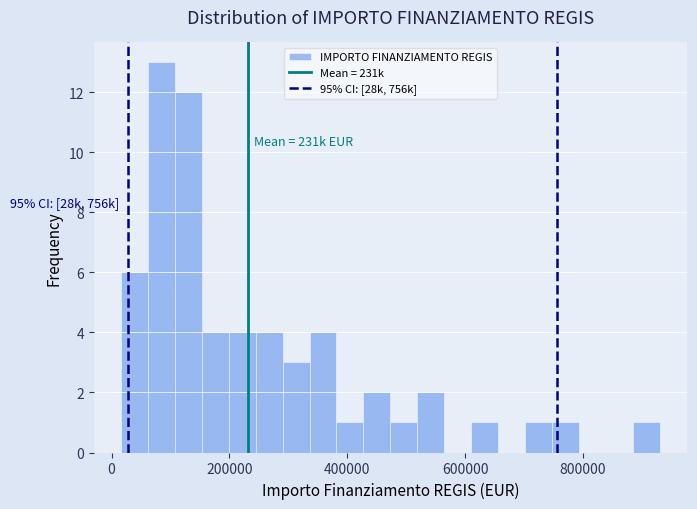

Around what value on the x-axis is the tallest bar? Give the approximate position of its centre, as read against the axis.

80000